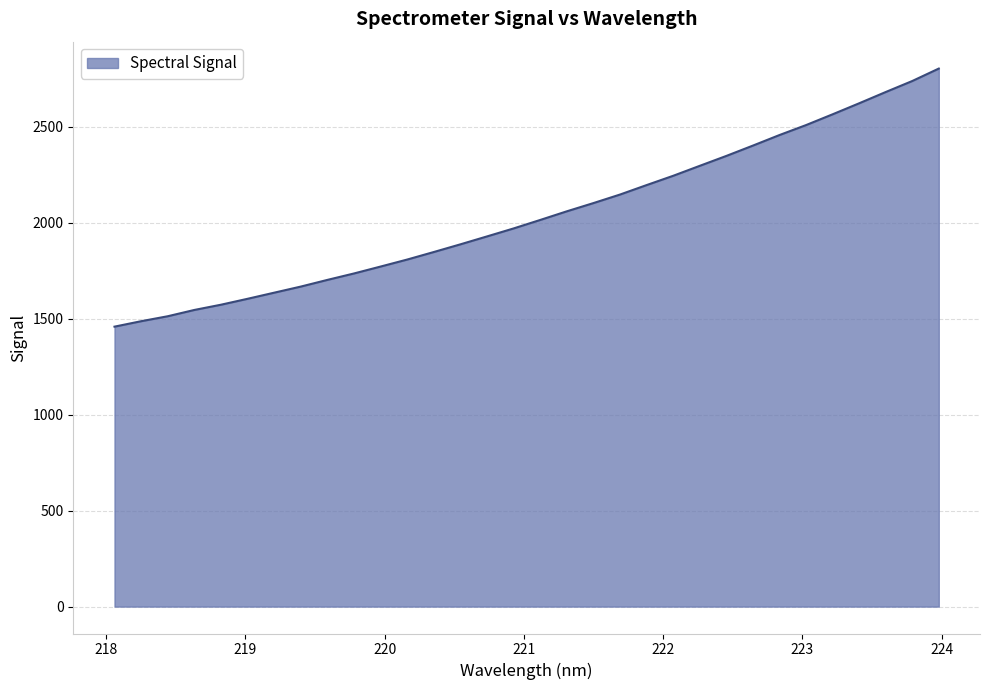

What is the minimum value shown in the chart?

1458.1